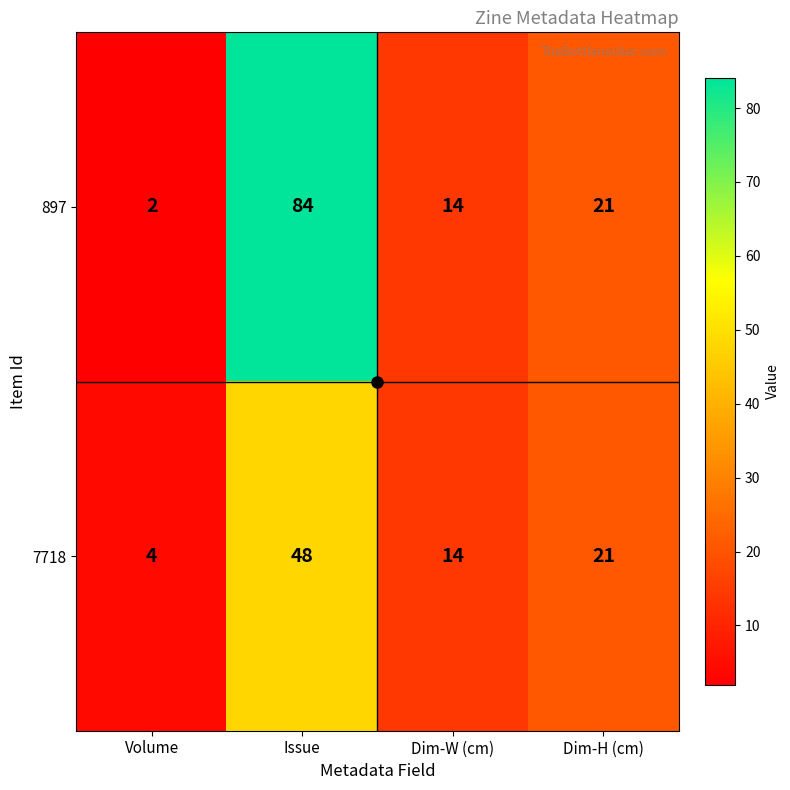

What is the minimum value shown in the chart?

2